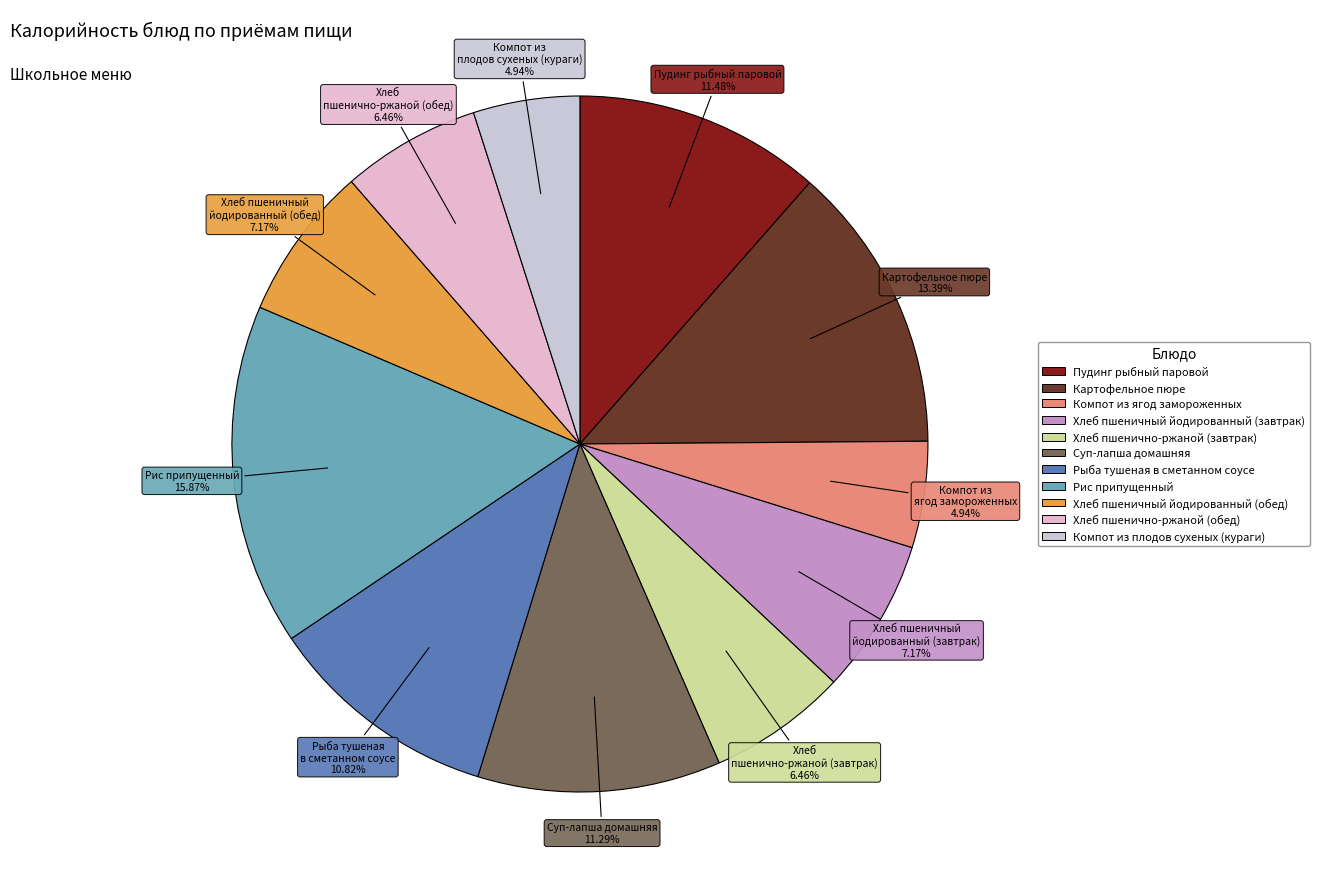

Do Пудинг рыбный паровой and Хлеб пшеничный йодированный (обед) together represent more than half of the pie?

No